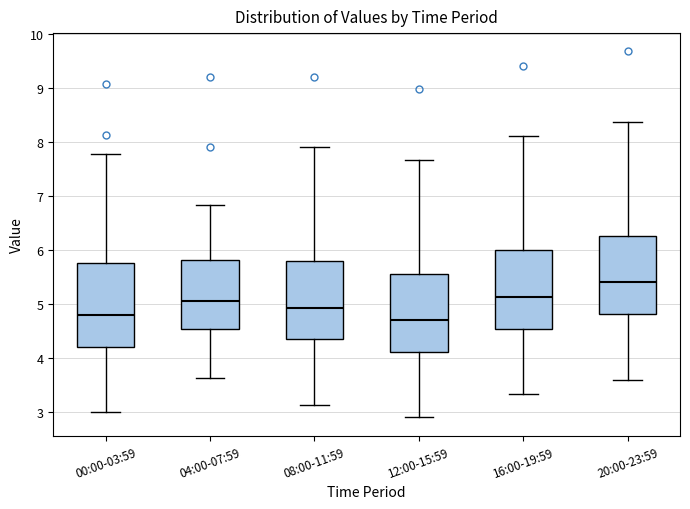

Reading left to right, read every box against the y-axis: the position of its median line, the range the box covers, and the ends of its whiskers. The values are not printed on the chart, so give them approximately, as read against the axis.

00:00-03:59: median 4.8, box 4.2 to 5.8, whiskers 3.0 to 7.8
04:00-07:59: median 5.1, box 4.5 to 5.8, whiskers 3.6 to 6.8
08:00-11:59: median 4.9, box 4.3 to 5.8, whiskers 3.1 to 7.9
12:00-15:59: median 4.7, box 4.1 to 5.6, whiskers 2.9 to 7.7
16:00-19:59: median 5.1, box 4.5 to 6.0, whiskers 3.3 to 8.1
20:00-23:59: median 5.4, box 4.8 to 6.3, whiskers 3.6 to 8.4